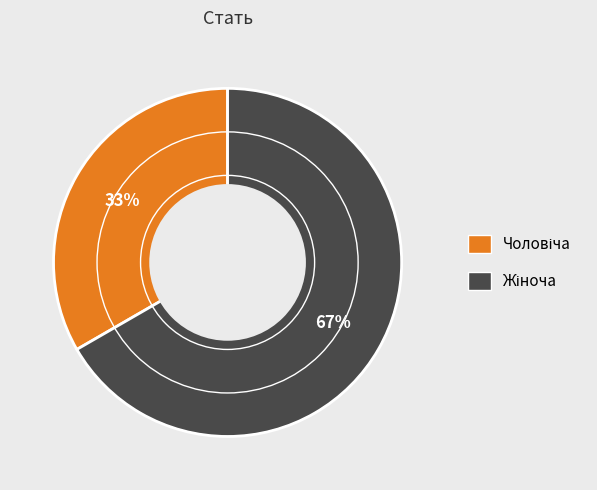

Is there a majority slice in this chart?

Yes